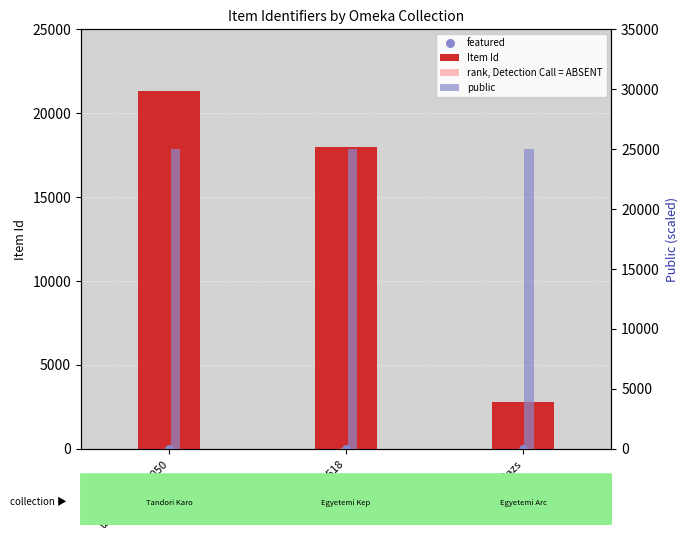

Is the value of featured at imreh_balazs greater than the value of rank, Detection Call = ABSENT at imreh_balazs?

No